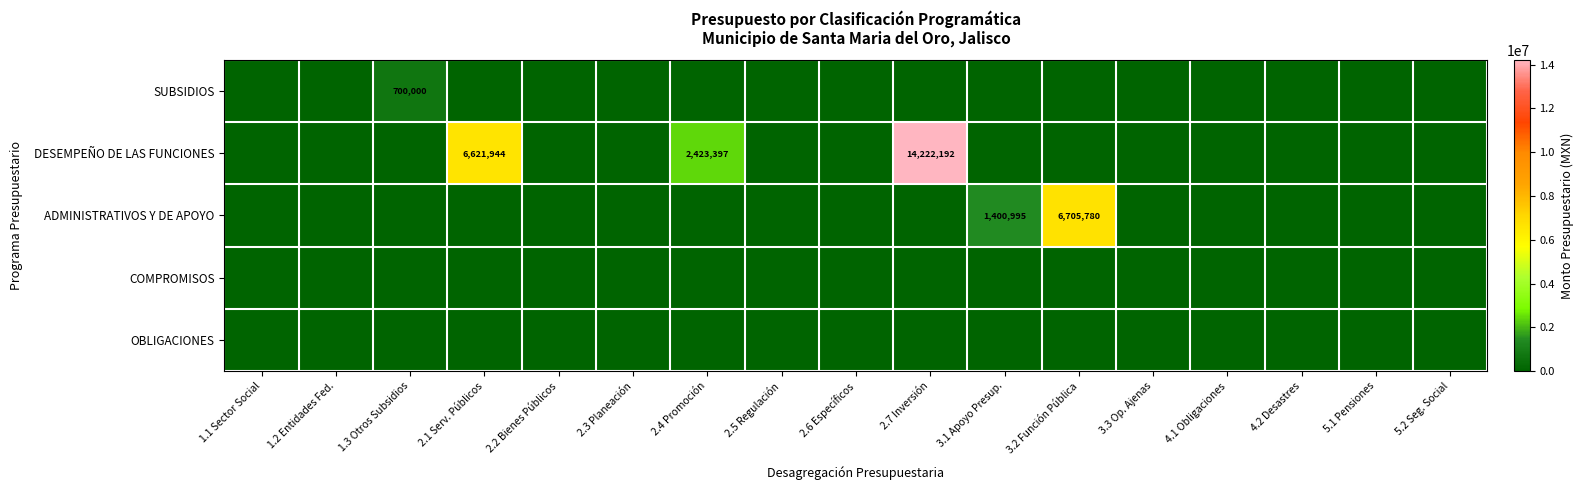

Count the number of categories in the chart.

17